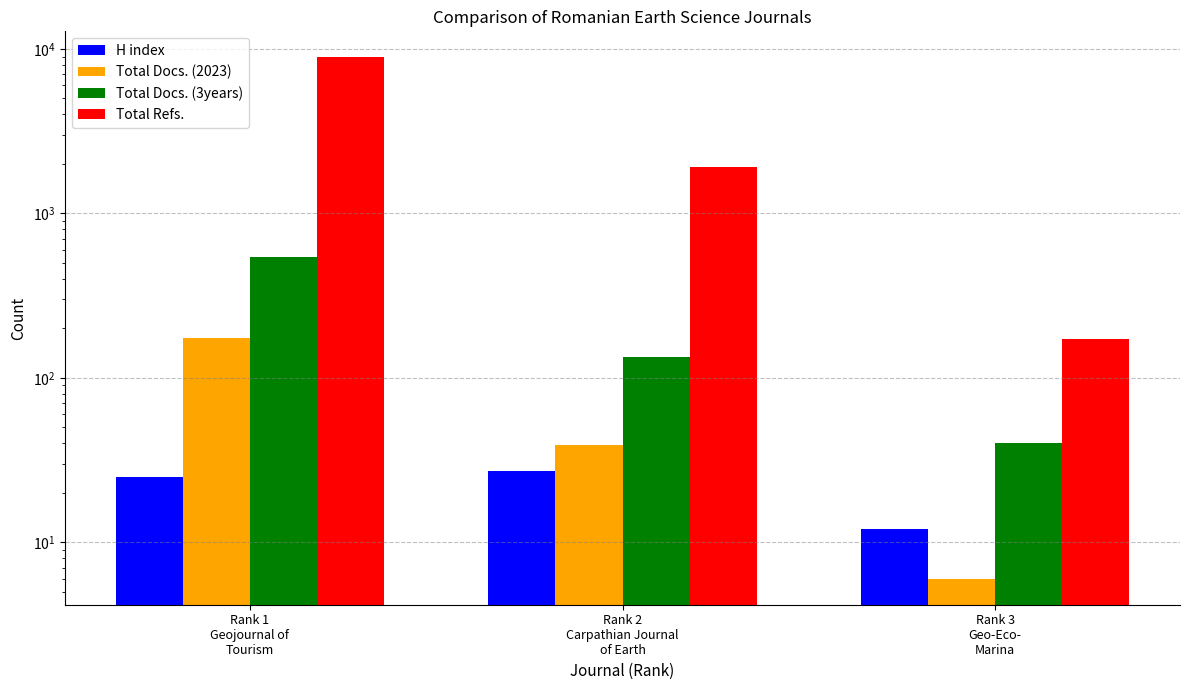

What is the sum of the Total Docs. (2023) values at Rank 3
Geo-Eco-
Marina and Rank 2
Carpathian Journal
of Earth?

45